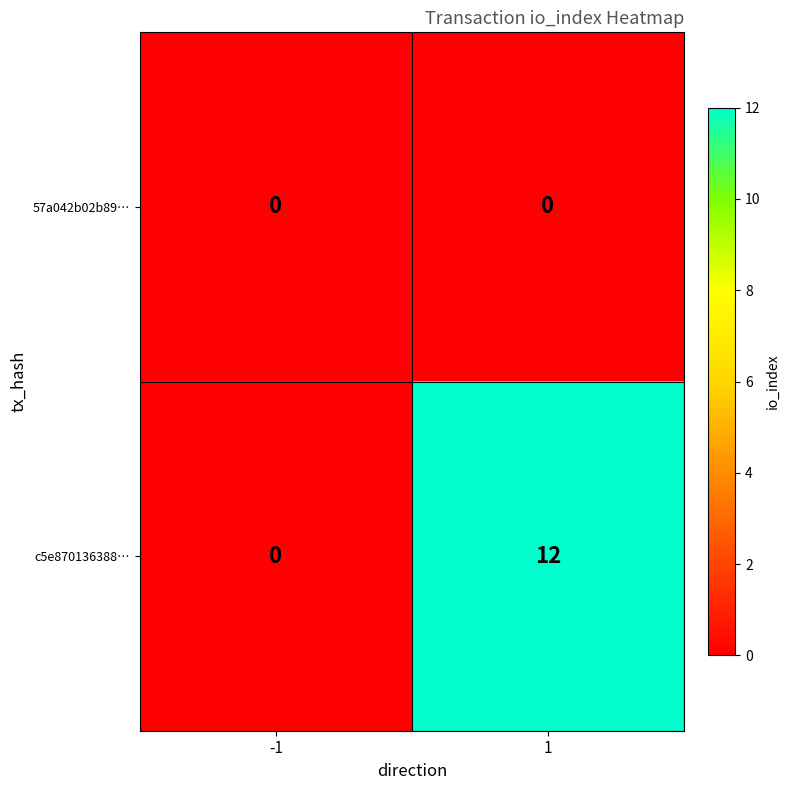

What is the approximate value of c5e870136388… at 1, to the nearest 5?

10